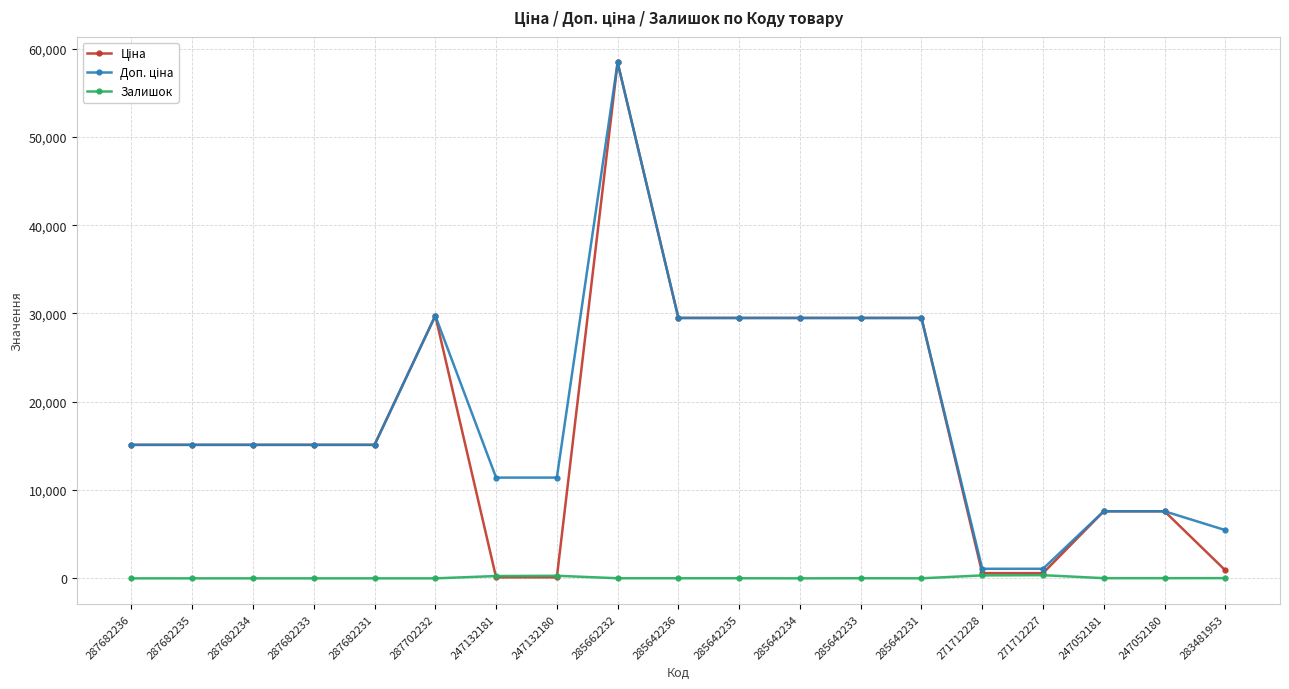

What is the difference between the highest and lowest values at 287682233?

15120.0